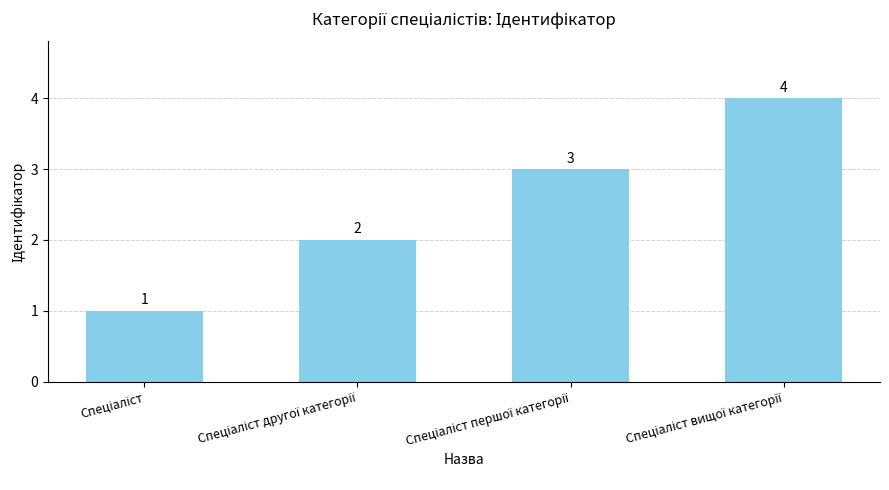

How many bars are there in total?

4